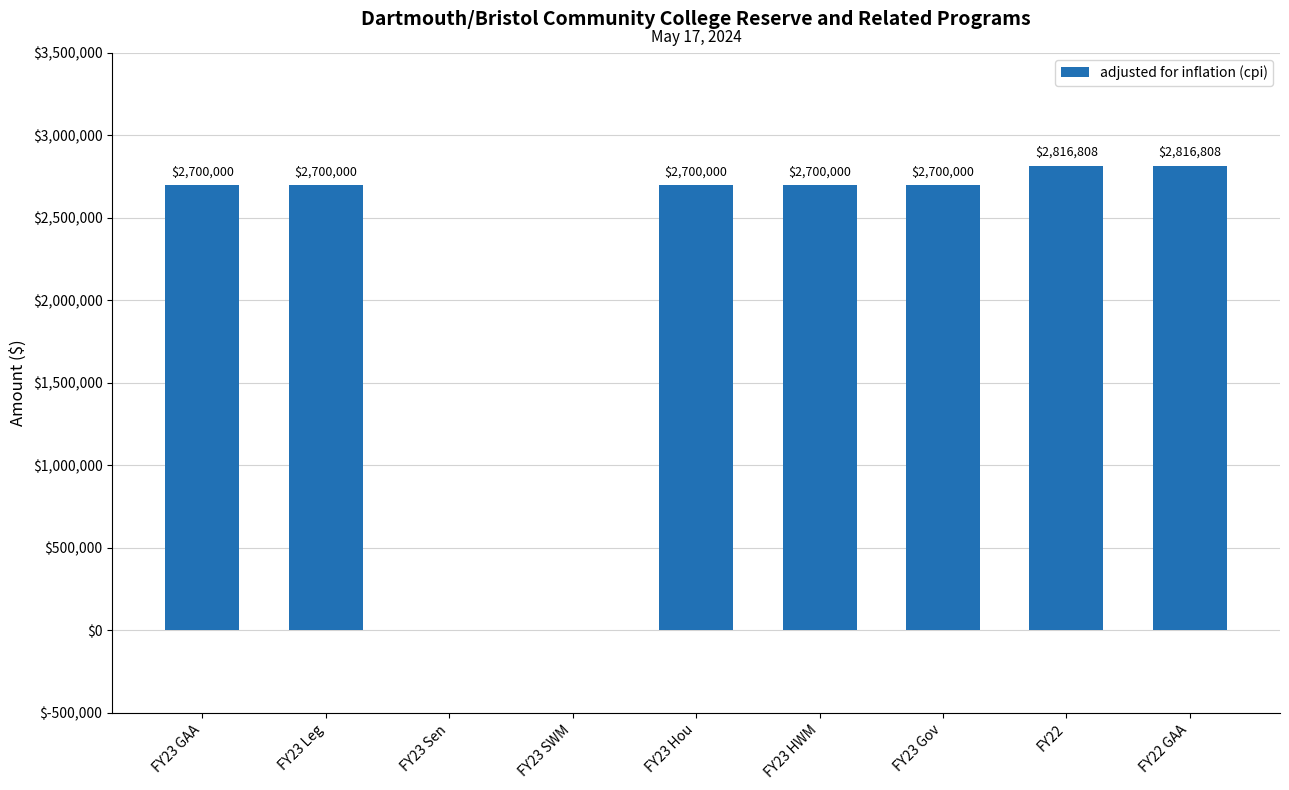

What is the sum of all values?

19133616